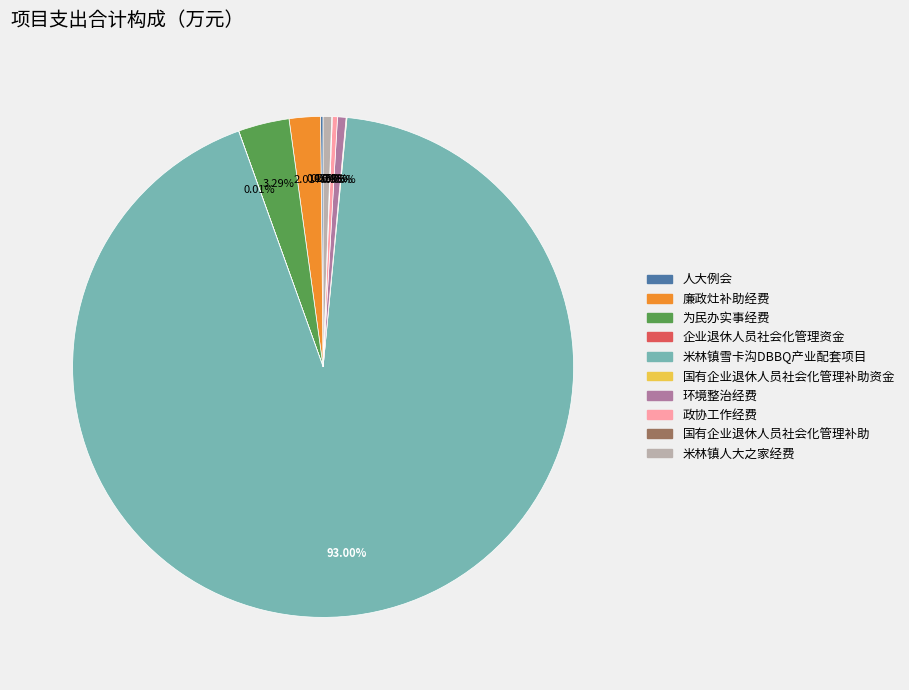

Is there a majority slice in this chart?

Yes